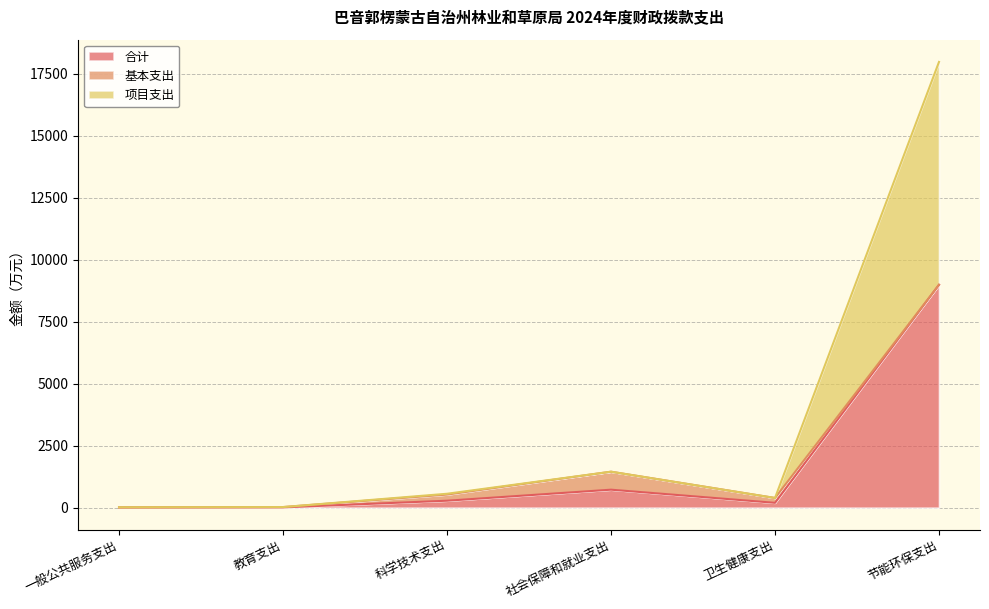

Is it true that 项目支出 equals 390.6 at 卫生健康支出?

True